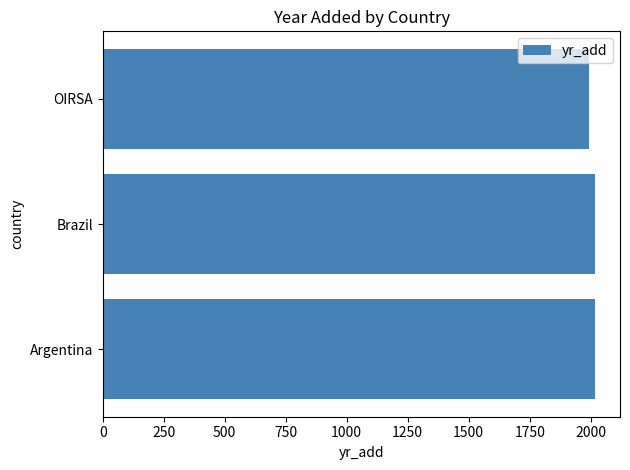

What value does the data have at Brazil, to the nearest 5?

2020